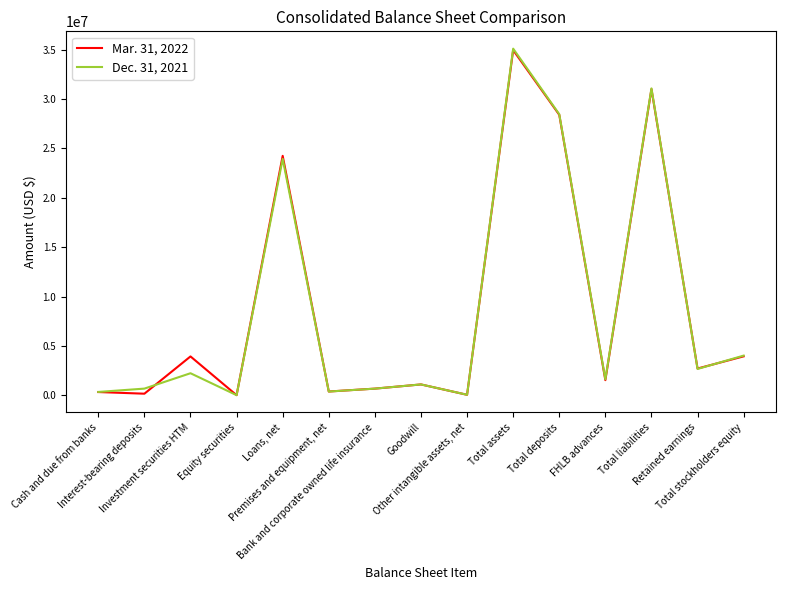

How many series are shown in this chart?

2